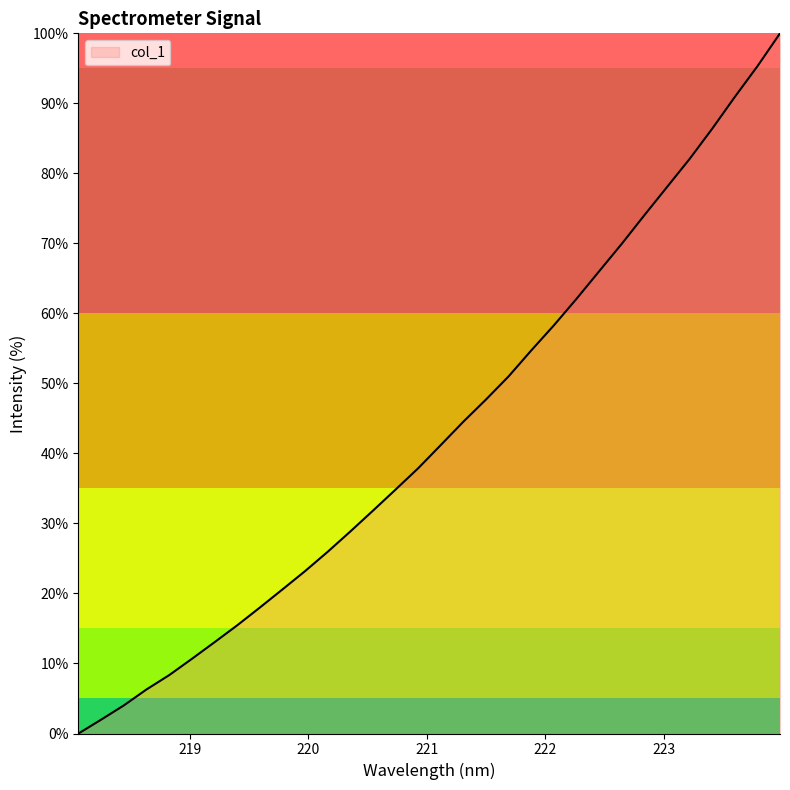

What is the difference between the maximum and minimum values?

100.0